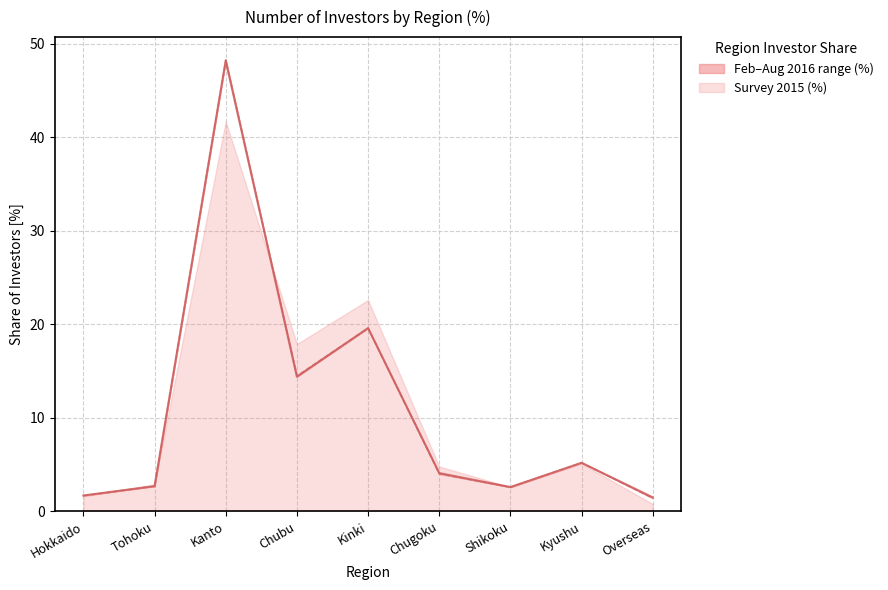

True or false: Aug 2016 (%) and Feb 2016 (%) cross at least once.

False